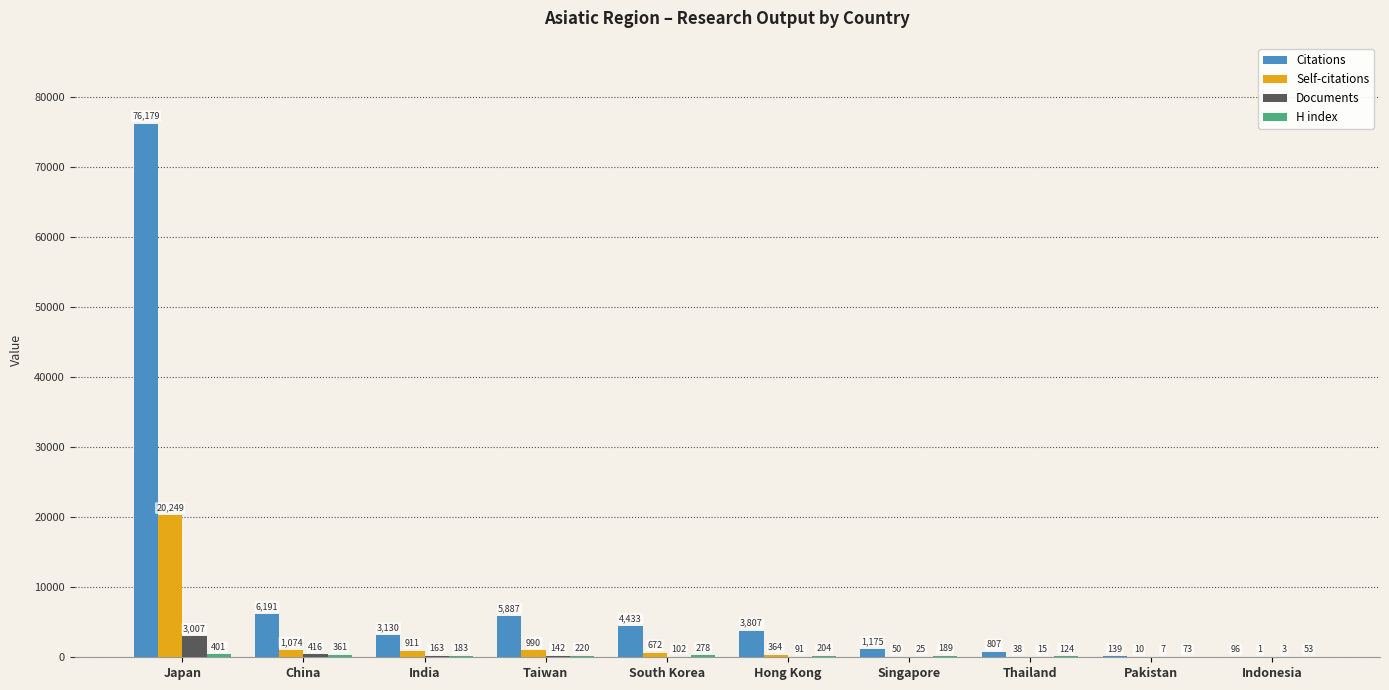

Is it true that Documents equals 102 at South Korea?

True